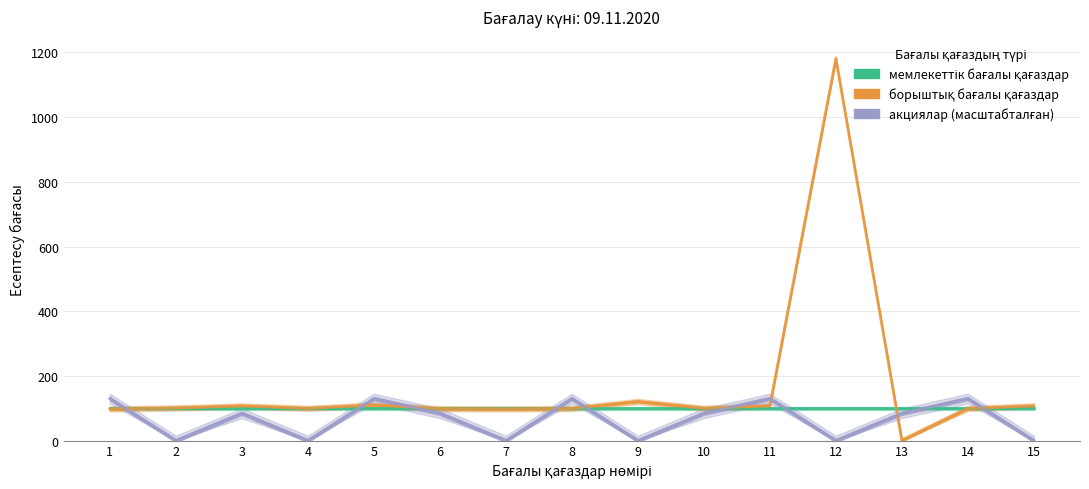

How many lines are shown in the chart?

3